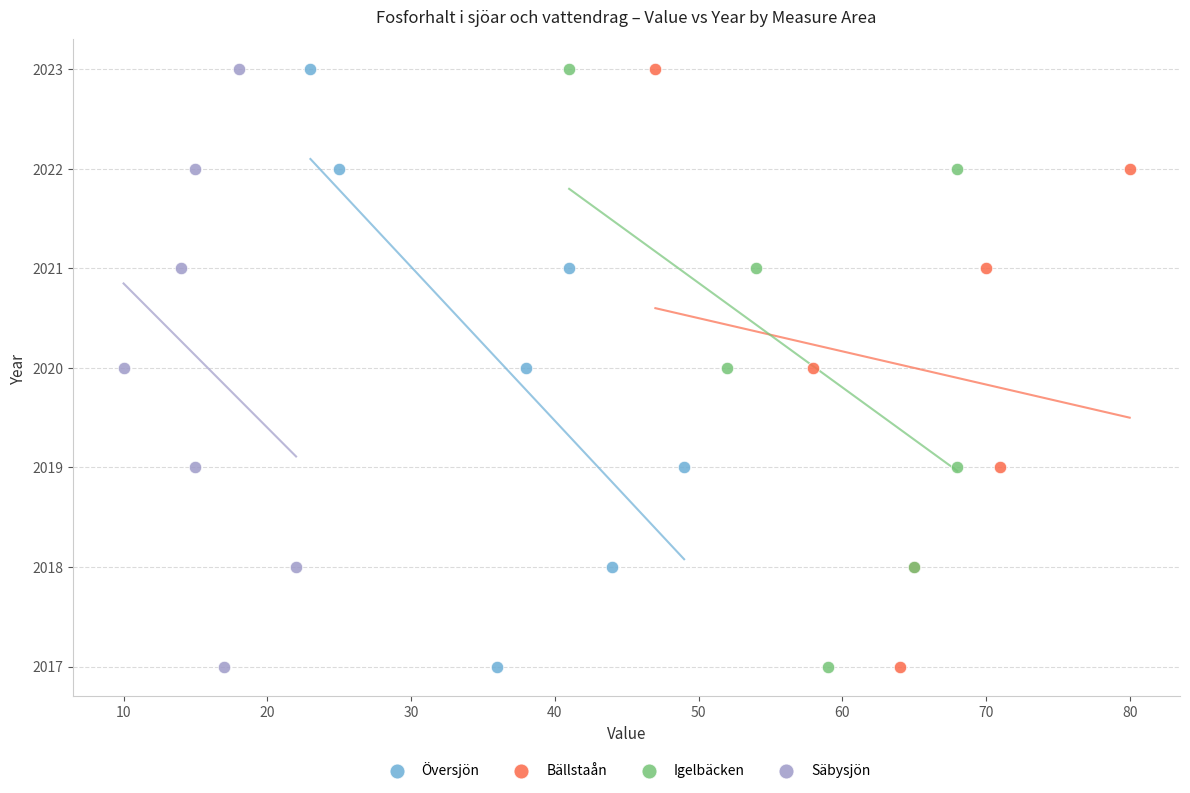

What are all the series names shown in the legend?

Översjön, Bällstaån, Igelbäcken, Säbysjön